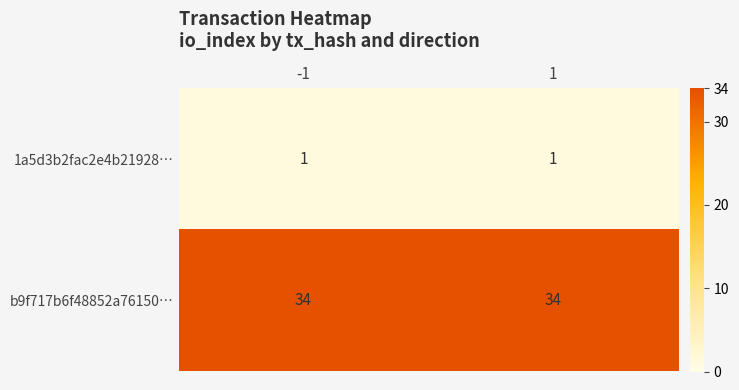

What is the total value across all series at 1?

35